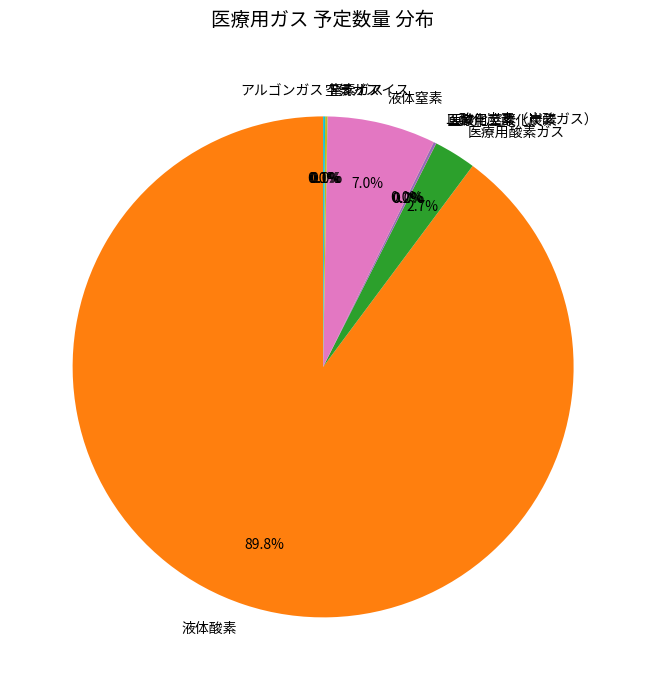

Which slice is the largest?

液体酸素